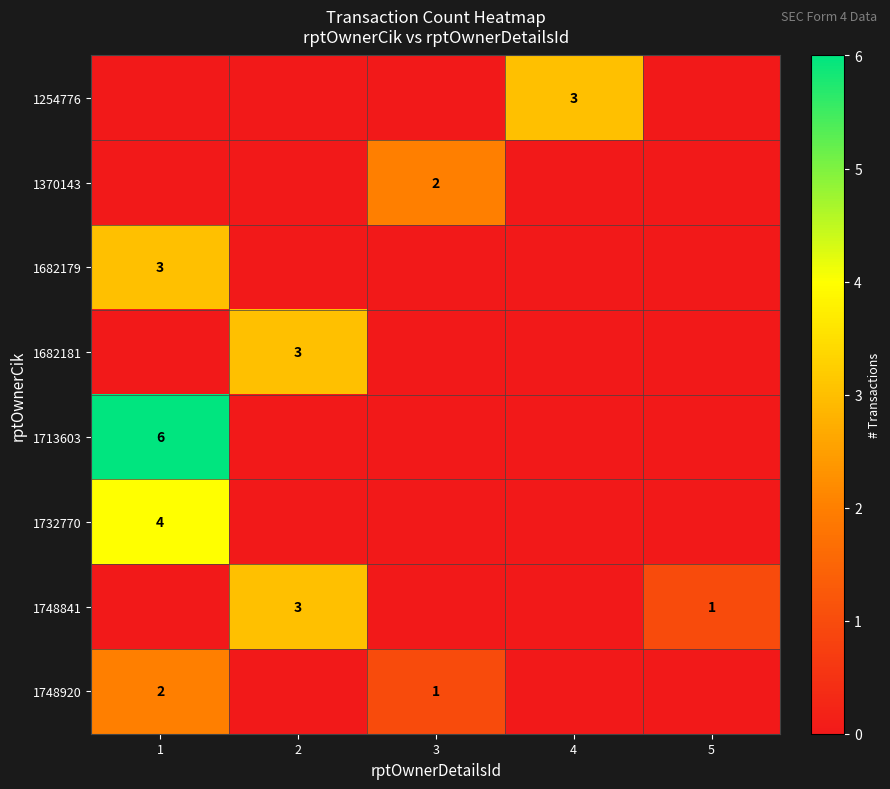

At which label is 1370143 closest to 1?

1